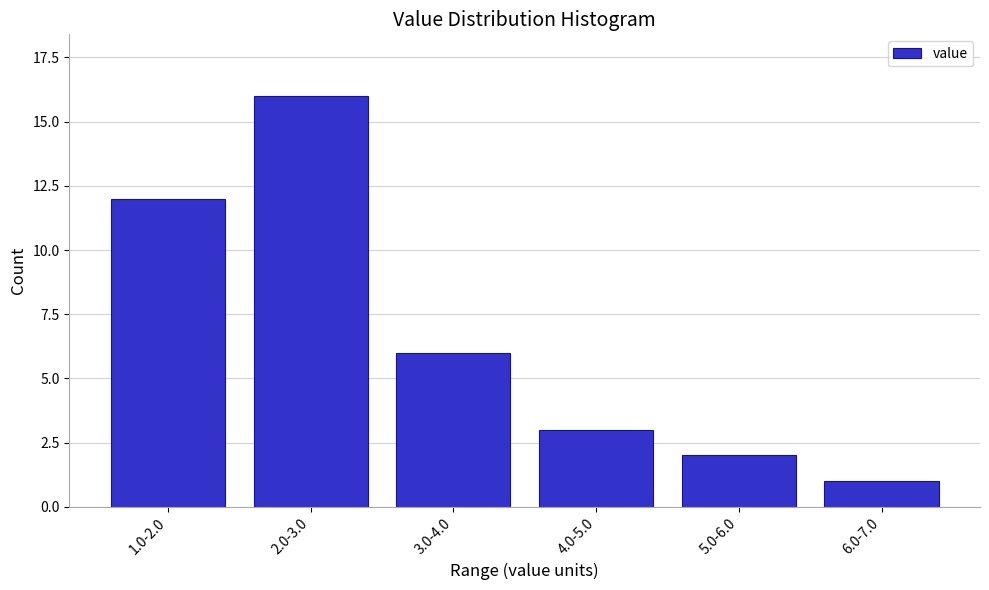

Reading right to left, extract all data points from this chart.

6.0-7.0=1	5.0-6.0=2	4.0-5.0=3	3.0-4.0=6	2.0-3.0=16	1.0-2.0=12